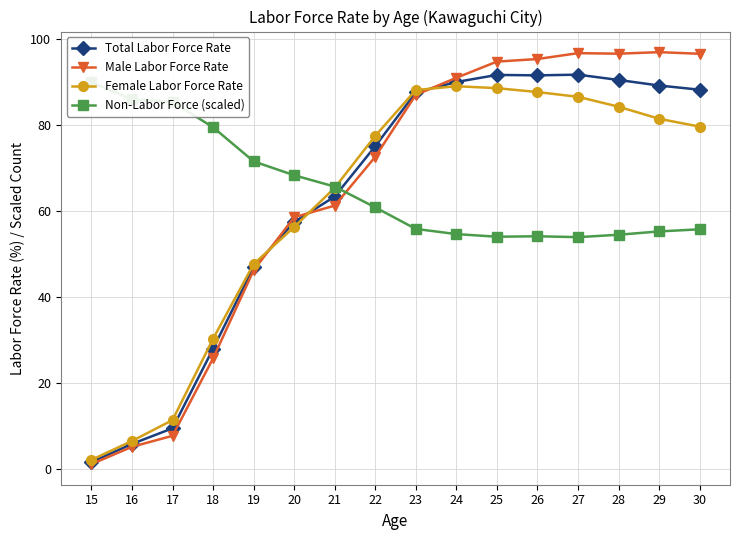

The Total Labor Force Rate series shows 17.7 at 20. True or false?

False